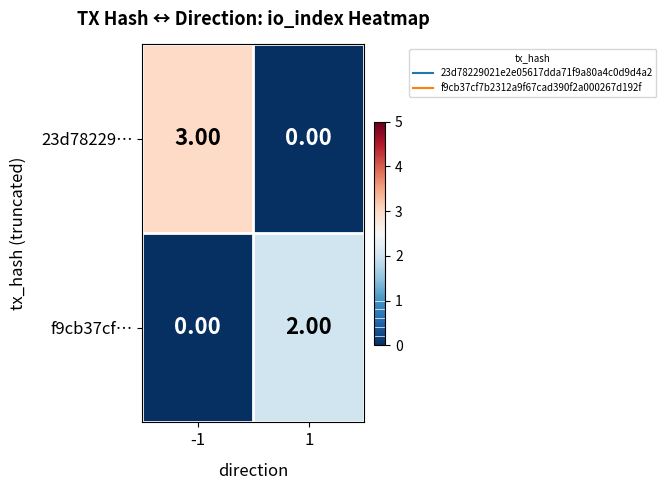

Which series changed the most between -1 and 1?

23d78229…